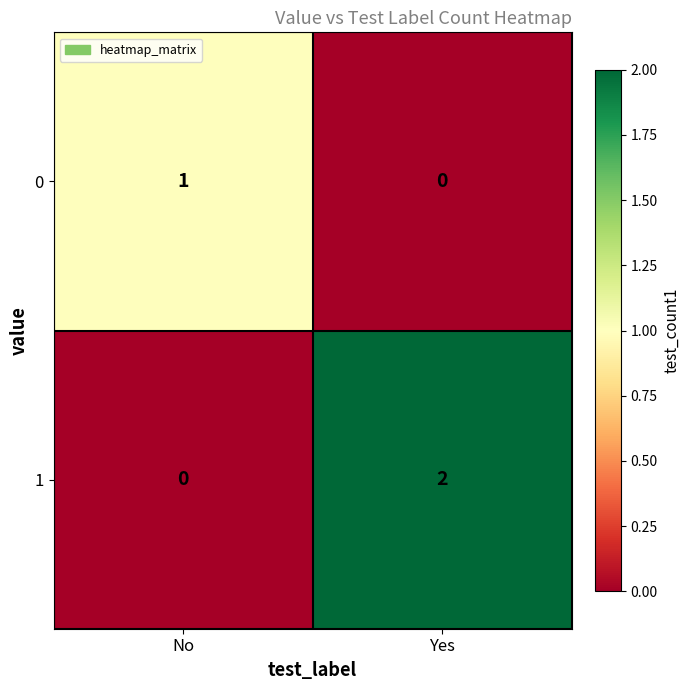

Which category has the highest value in the 1 series?

Yes